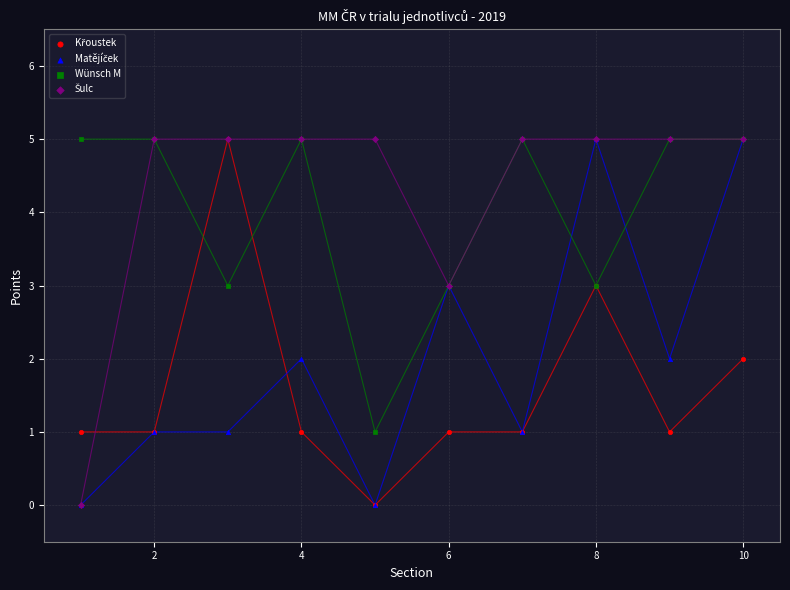

What are all the series names shown in the legend?

Křoustek, Matějíček, Wünsch M, Šulc